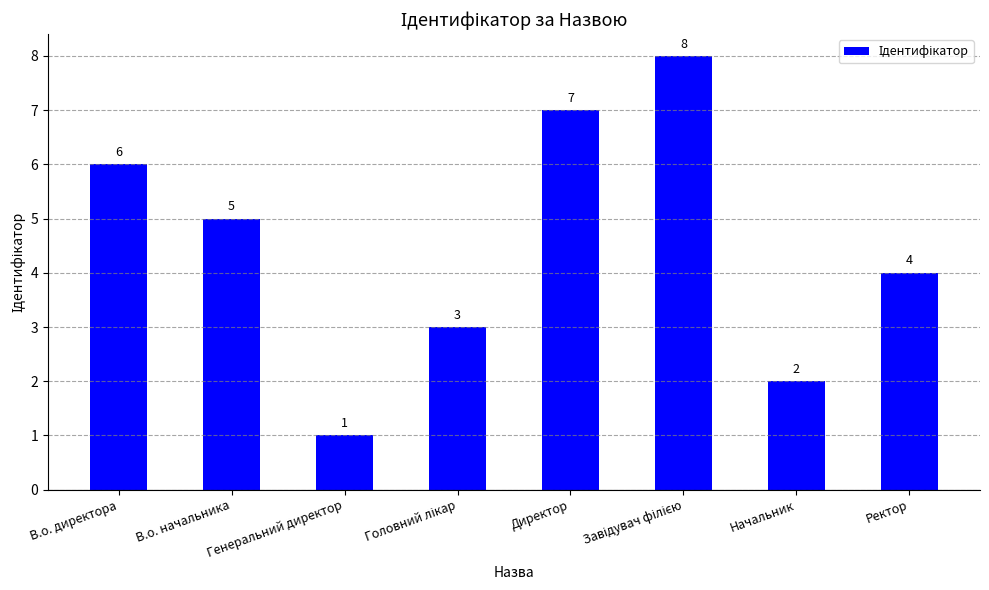

What is the label of the 2nd bar from the left?

В.о. начальника